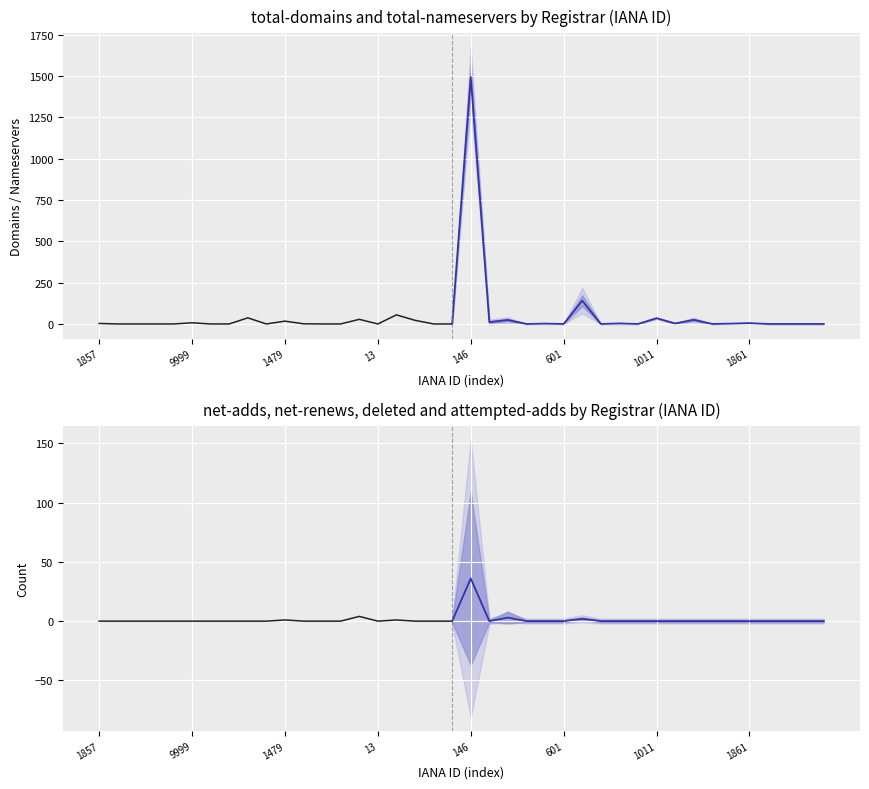

Reading left to right, list all the values displayed in this chart.

total-domains: 3	0	0	0	0	7	0	0	37	0	17	1	0	0	28	0	55	22	0	0	1494	11	24	0	2	0	141	0	3	0	35	3	25	0	2	5	0	0	0	0
total-nameservers: 4	0	0	0	0	18	0	0	20	0	18	3	0	0	20	0	69	9	0	0	257	22	24	0	4	0	110	0	8	0	7	3	20	0	3	4	0	0	0	0
net-renews-1-yr: 1	0	0	0	0	0	0	0	2	0	0	0	0	0	0	0	0	0	0	0	36	0	2	0	0	0	0	0	0	0	0	0	0	0	0	0	0	0	0	0
net-adds-1-yr: 0	0	0	0	0	0	0	0	0	0	1	0	0	0	4	0	1	0	0	0	36	0	3	0	0	0	2	0	0	0	0	0	0	0	0	0	0	0	0	0
deleted-domains-nograce: 0	0	0	0	0	0	0	0	4	0	0	0	0	0	0	2	1	0	0	0	31	0	0	0	0	0	0	0	0	0	0	0	0	0	0	0	0	0	0	0
attempted-adds: 0	0	0	0	0	0	0	0	0	0	3	0	0	0	4	2	1	0	0	0	44	1	3	0	0	0	2	0	0	0	0	0	0	0	0	0	0	0	0	0